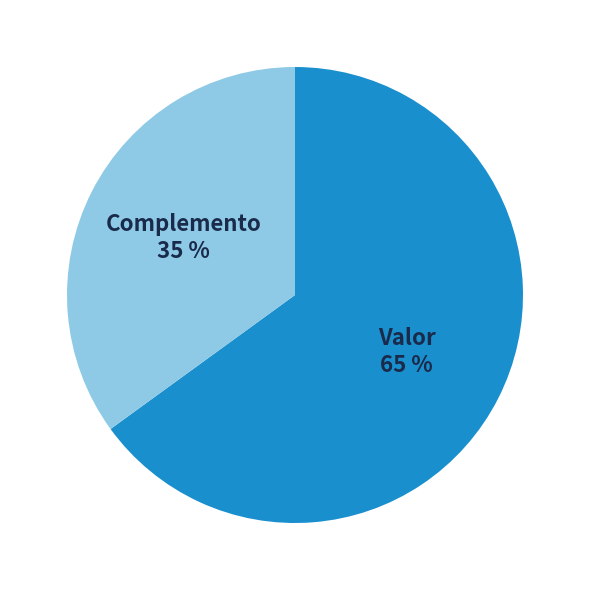

To the nearest percent, what is the average slice percentage?

50%